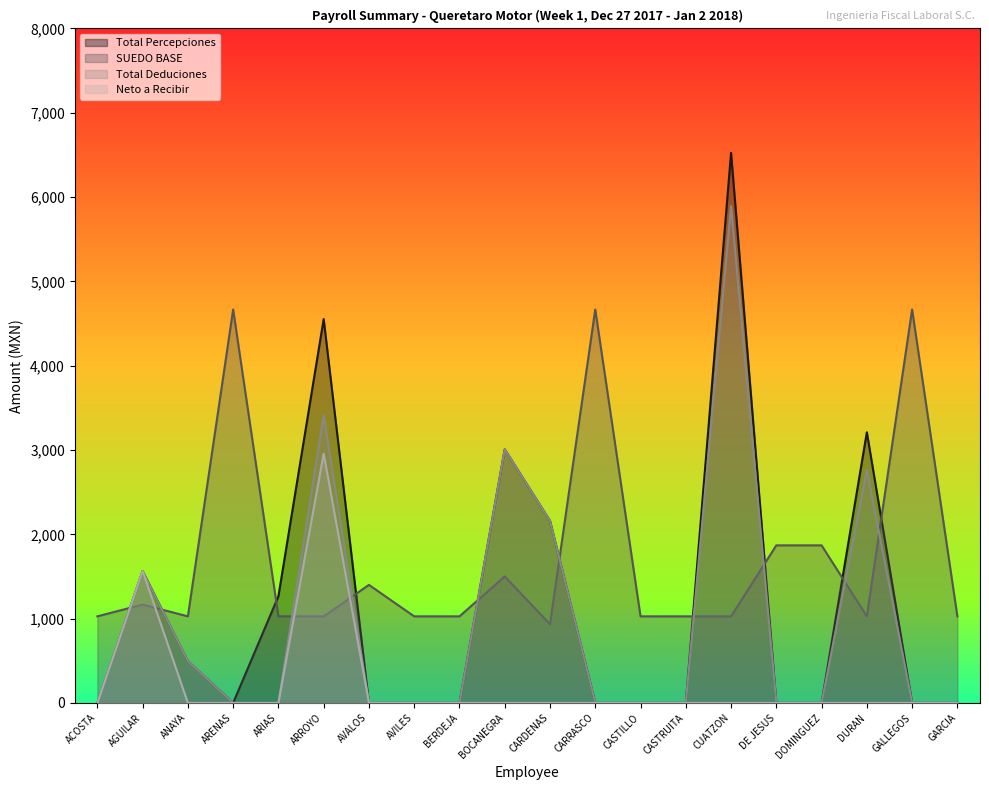

At which label does SUEDO BASE first exceed 1026?

ACOSTA